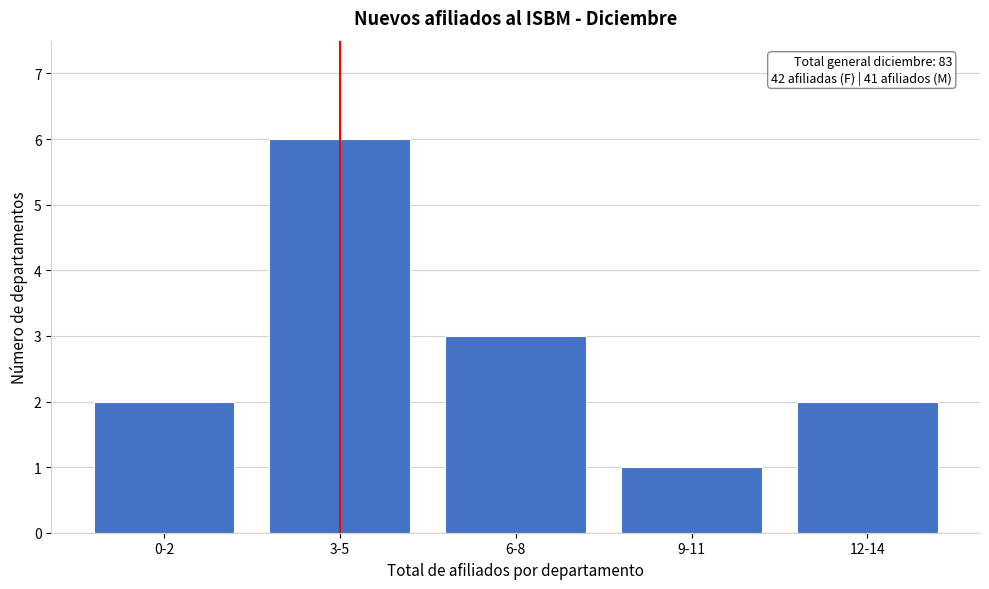

Reading left to right, transcribe all the data shown in this chart.

2	6	3	1	2